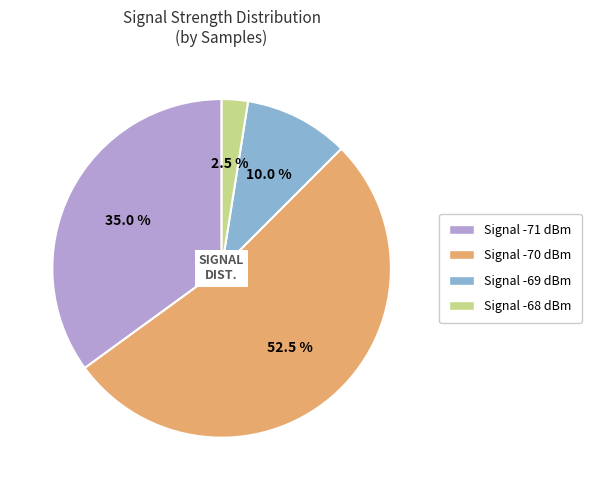

Is the sum of Signal -70 dBm and Signal -71 dBm greater than half?

Yes